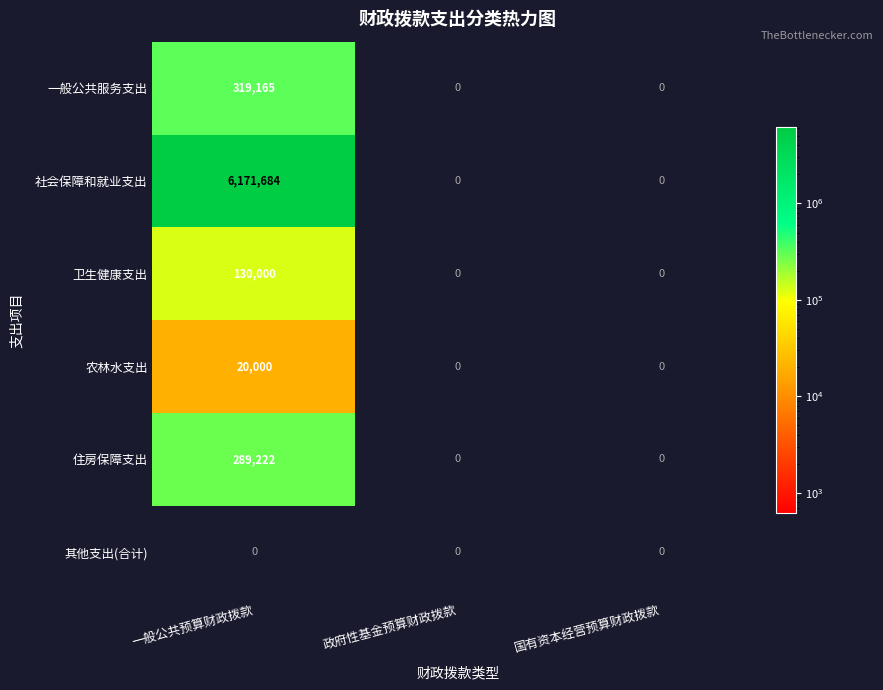

At which category is the sum across all series the highest?

一般公共预算财政拨款